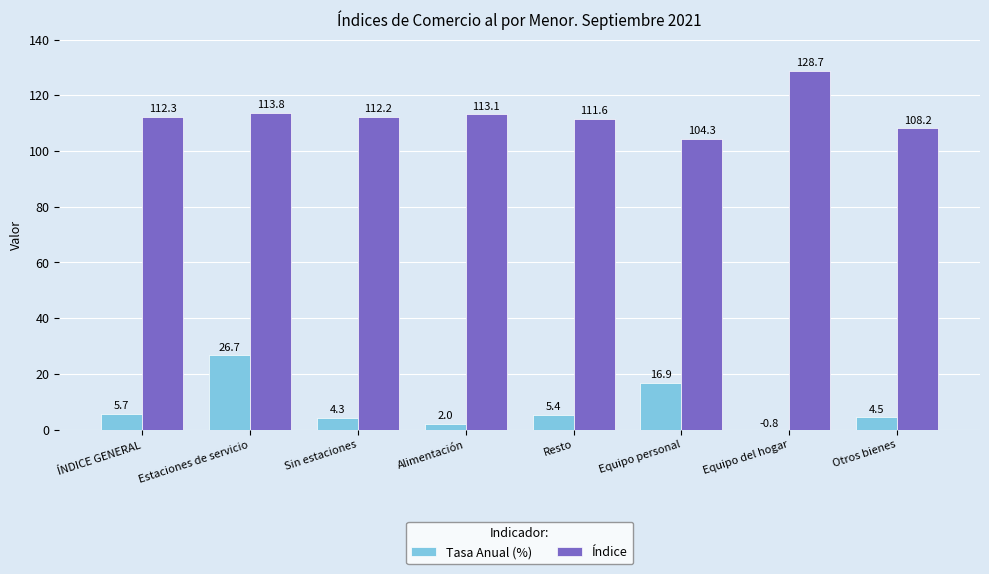

How many data points does each series have?

8